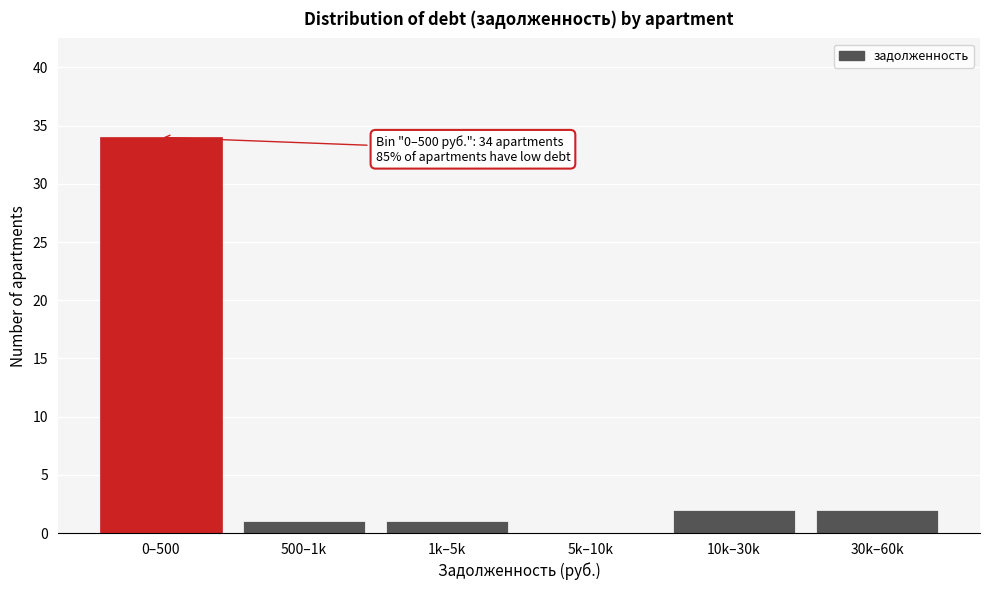

What is the sum of the values at 30k–60k and 10k–30k?

4